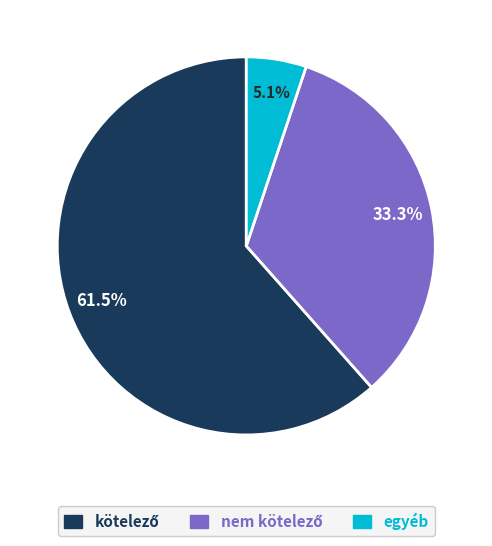

Does any single category account for the majority?

Yes